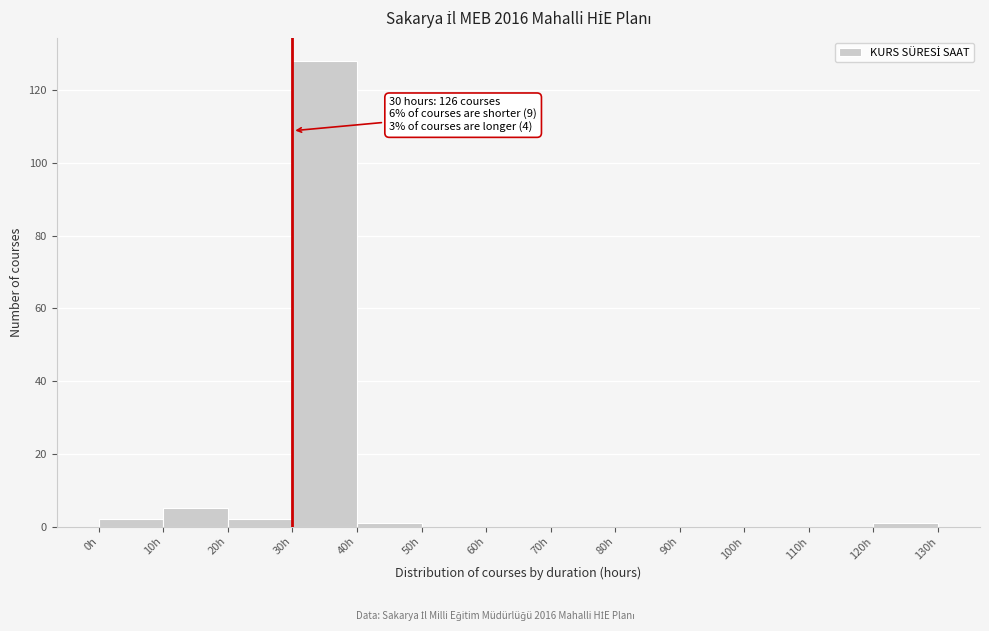

Over which range of the x-axis is the bar tallest?

30 to 40